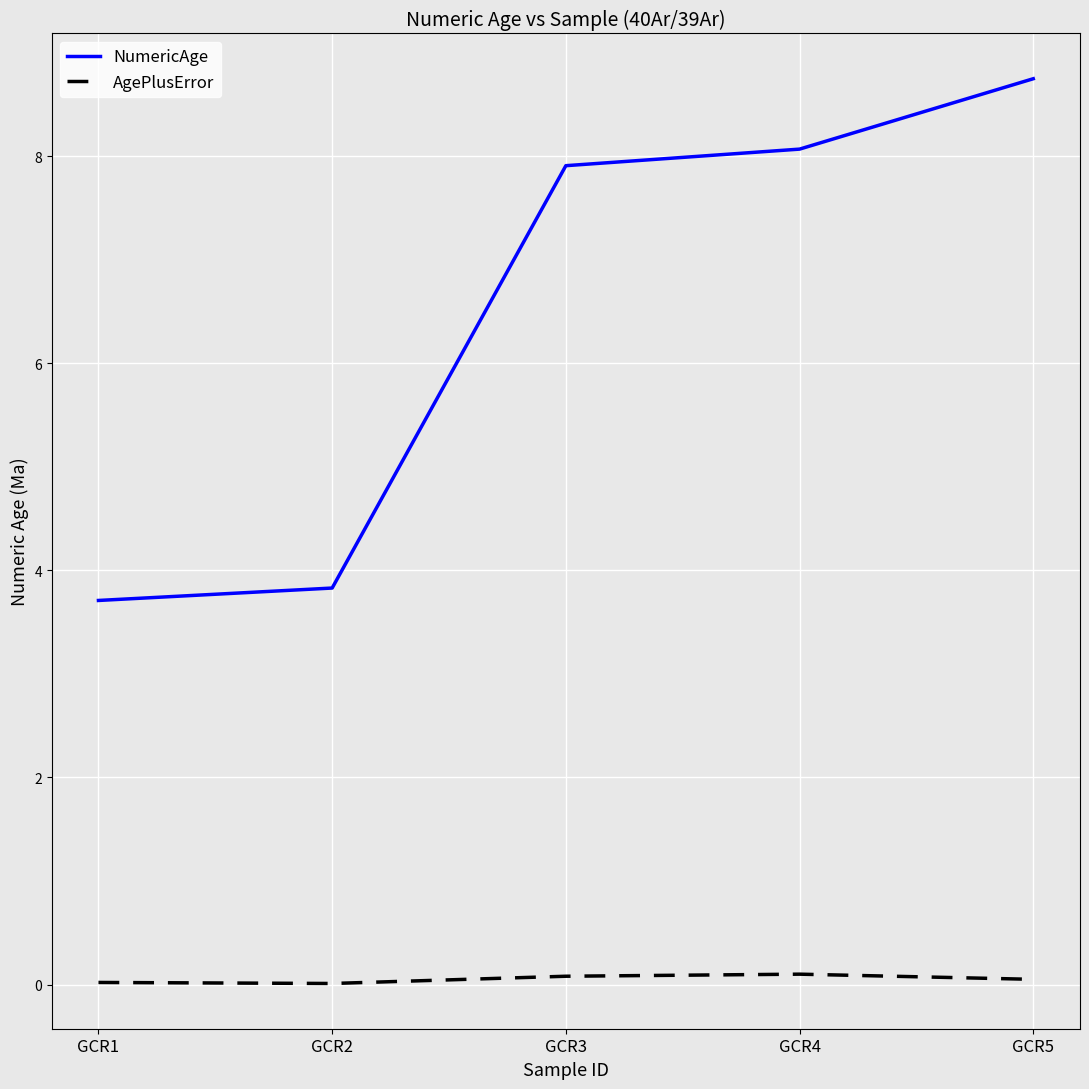

Is the value of AgePlusError at GCR1 greater than the value of NumericAge at GCR5?

No